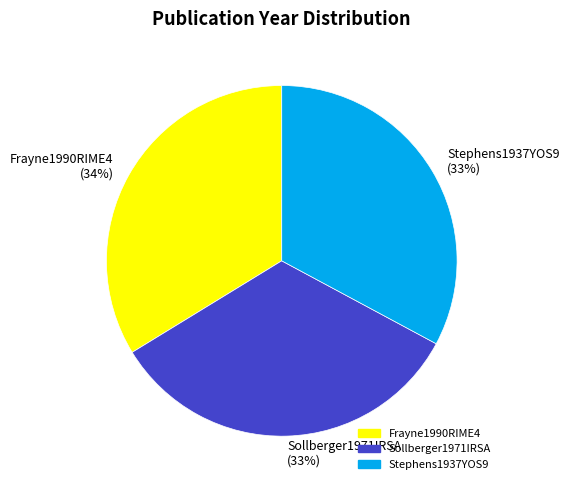

Combined, do Stephens1937YOS9 and Sollberger1971IRSA account for over 50%?

Yes